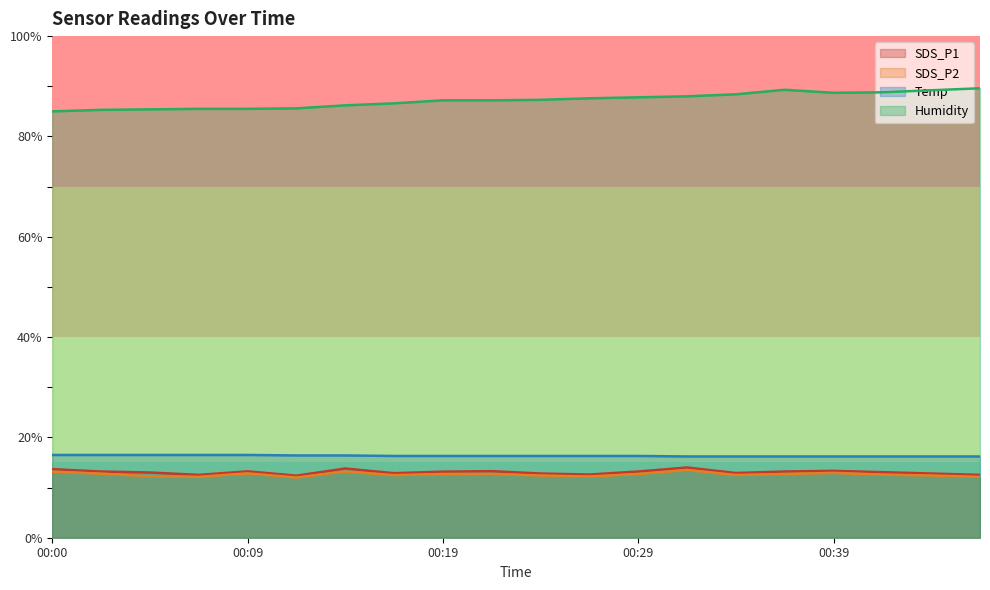

Which series has the widest spread of values?

Humidity